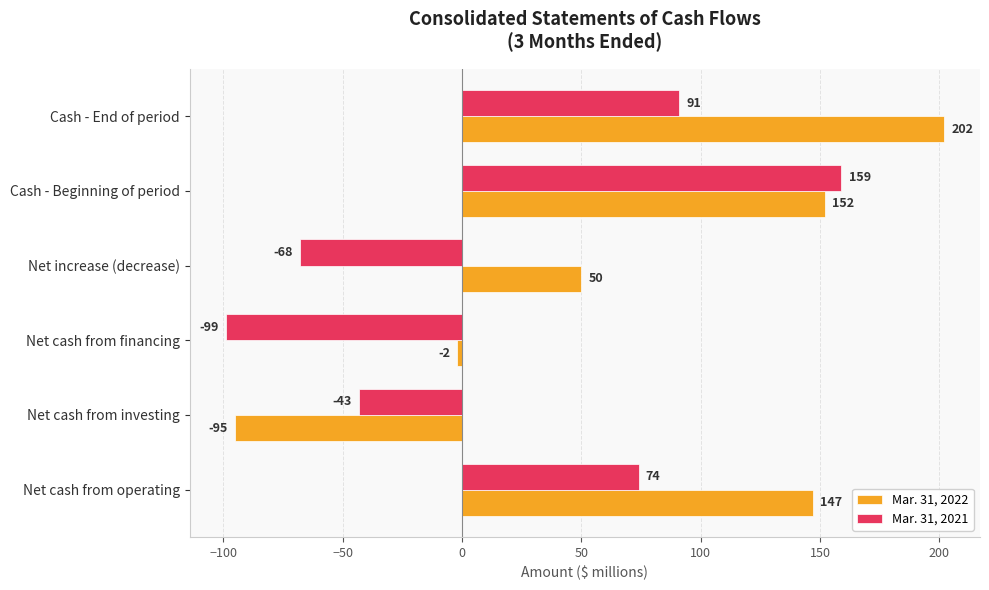

What is the difference between the maximum and minimum values in the Mar. 31, 2021 series?

258